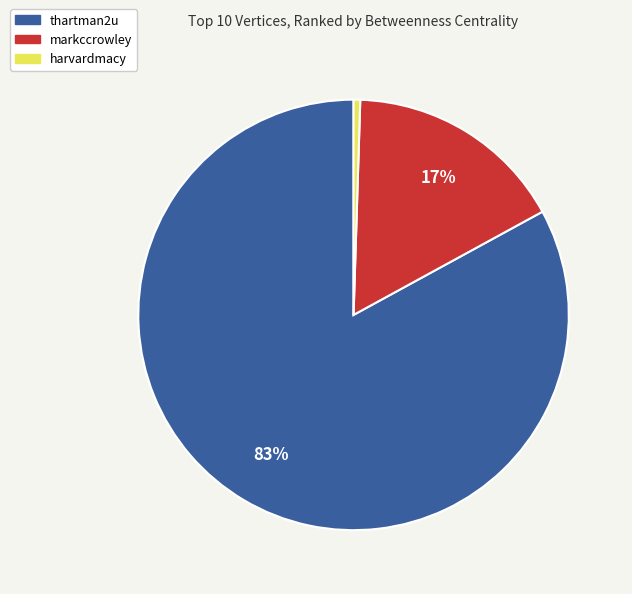

Which slice is the largest?

thartman2u